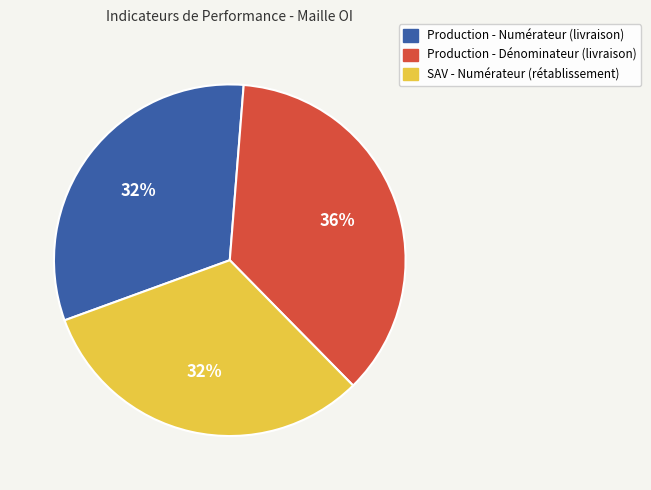

Is the sum of Production - Numérateur (livraison) and Production - Dénominateur (livraison) greater than half?

Yes